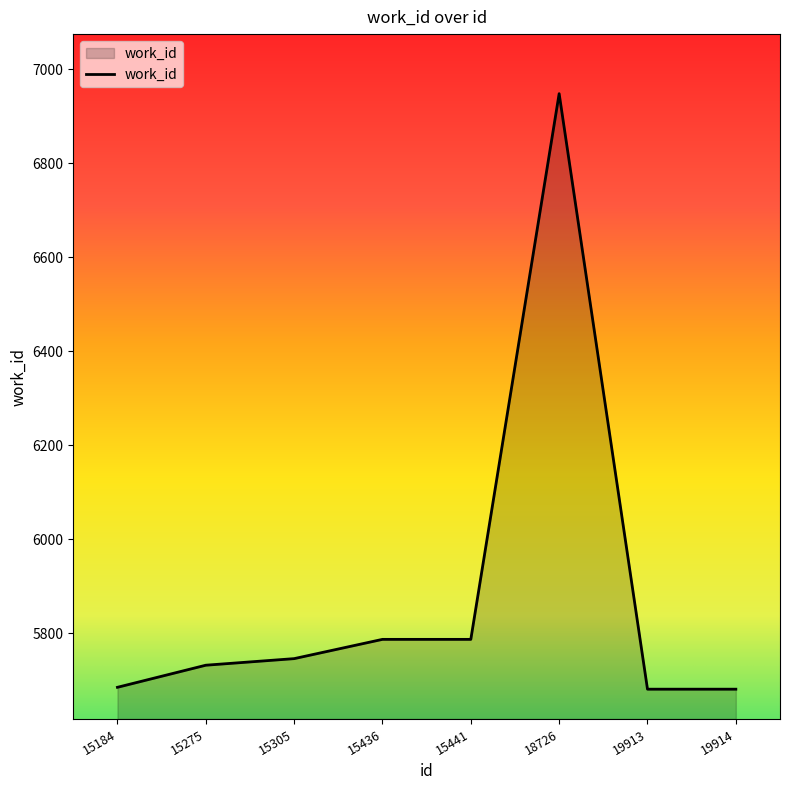

Does the chart display data point markers on the line(s)?

No